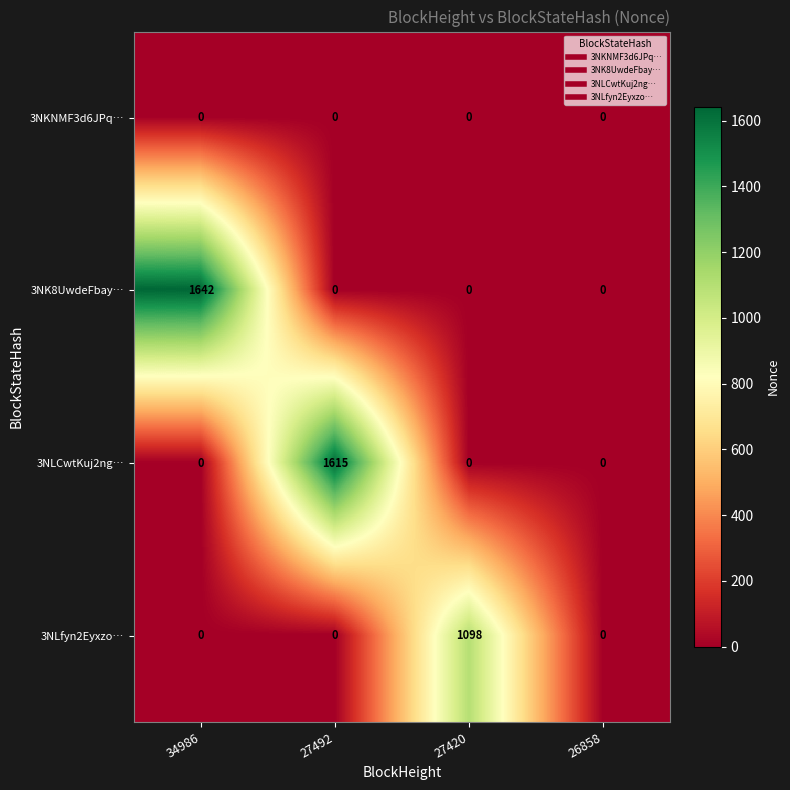

Which series has the largest total across all categories?

3NK8UwdeFbay…